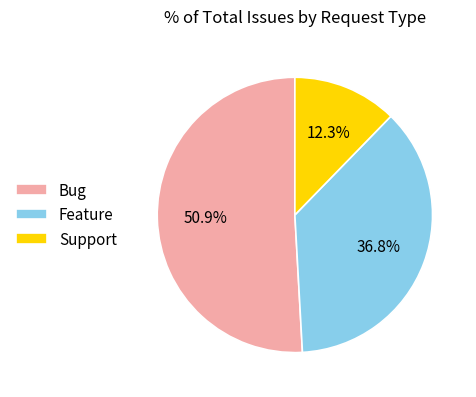

How many slices are in this pie chart?

3